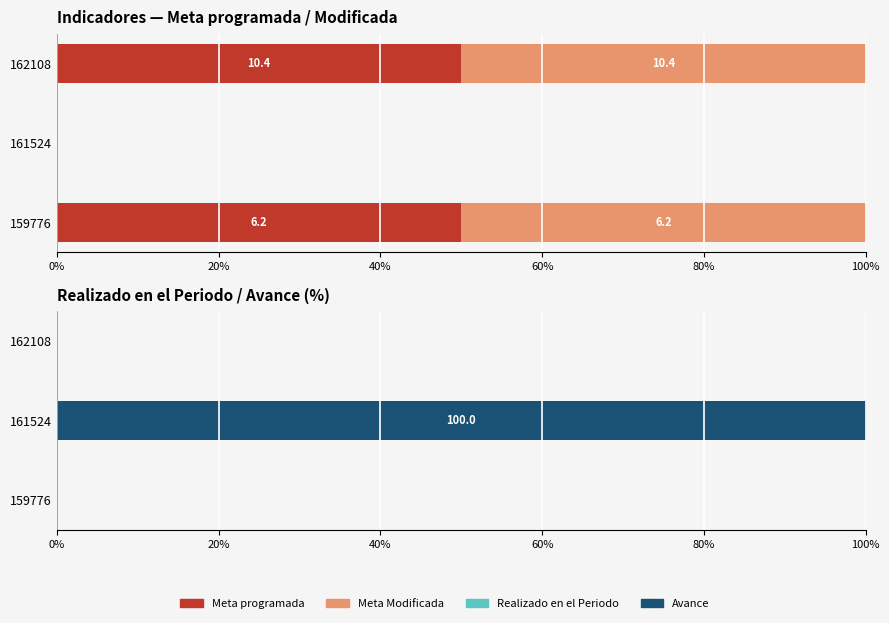

True or false: Avance has a value of 100.0 at 161524.

True